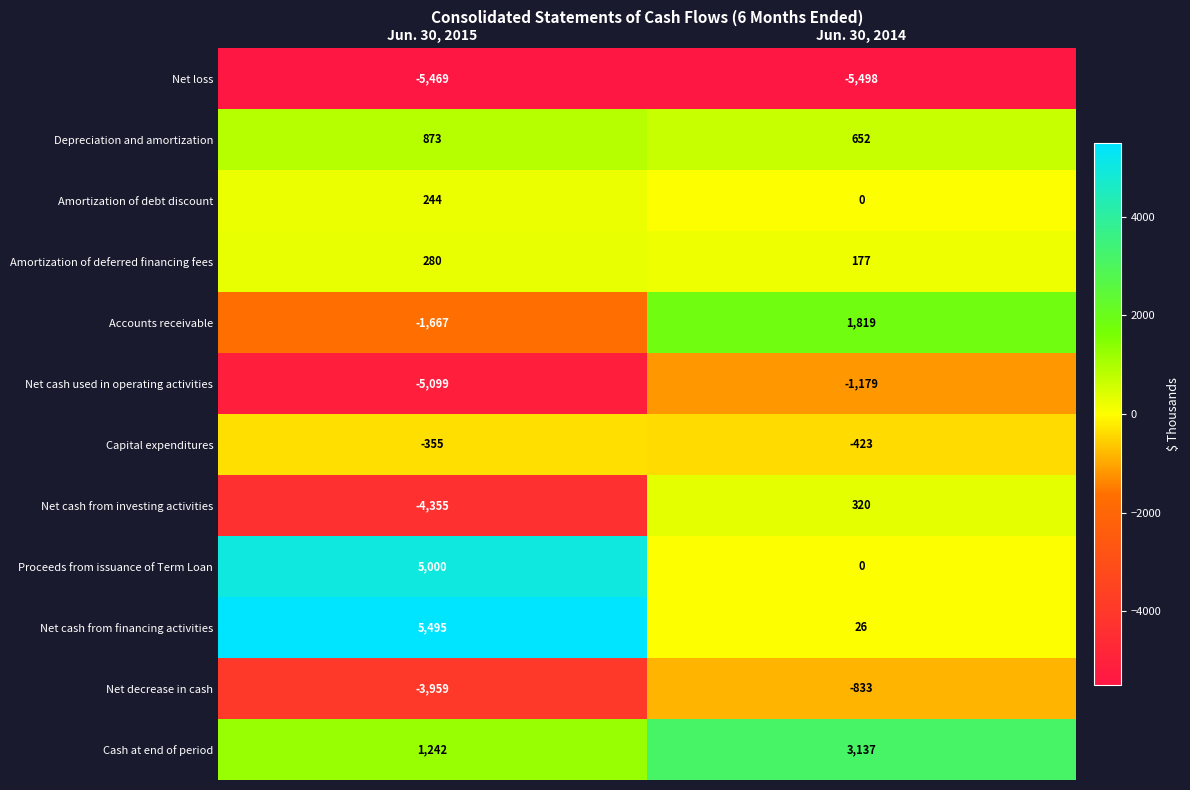

How many data points does each series have?

2